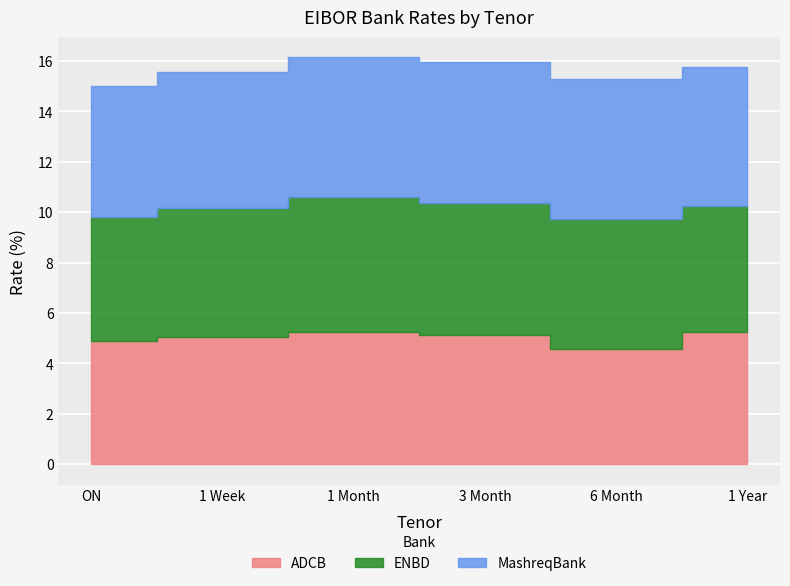

What is the value of the ENBD point at the 3rd from the left?

5.4